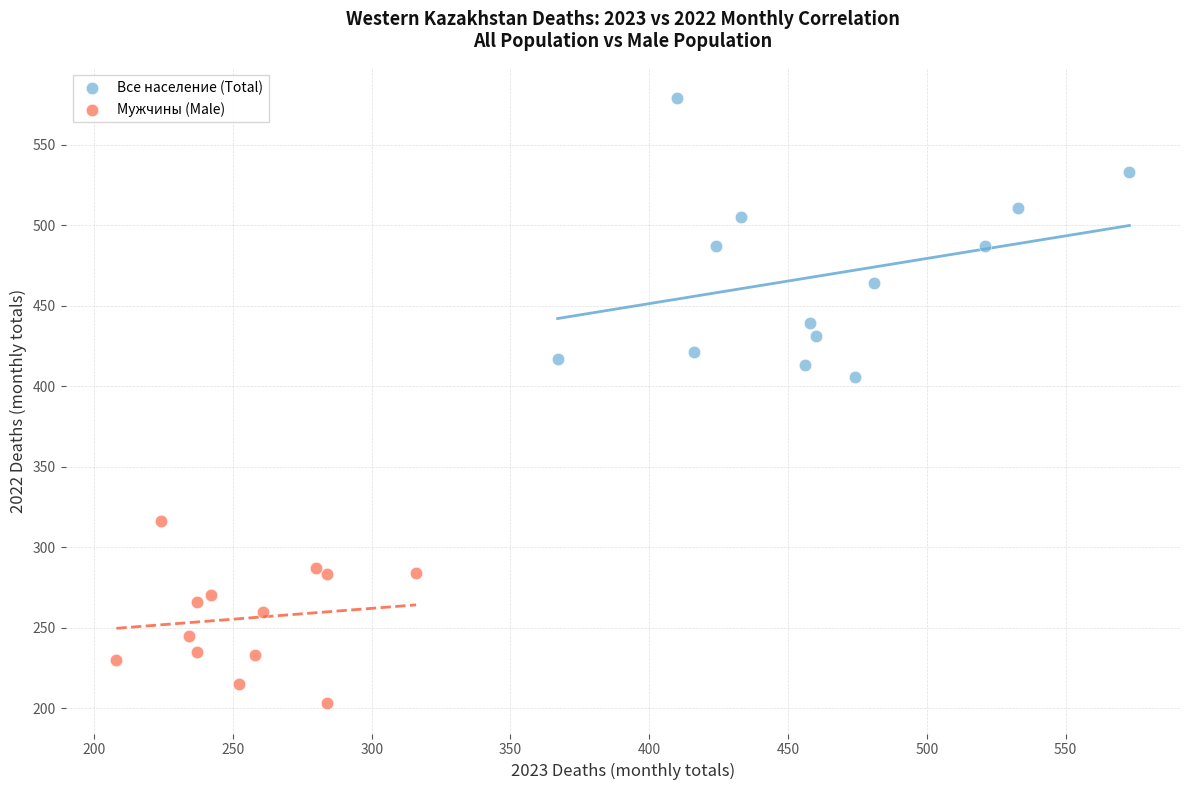

Which series reaches the maximum Y coordinate?

Все население (Total)